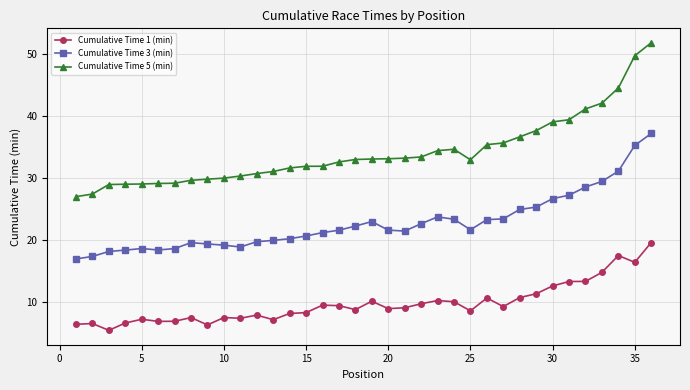

List the series in order of their peak value, lowest first.

Cumulative Time 1 (min), Cumulative Time 3 (min), Cumulative Time 5 (min)